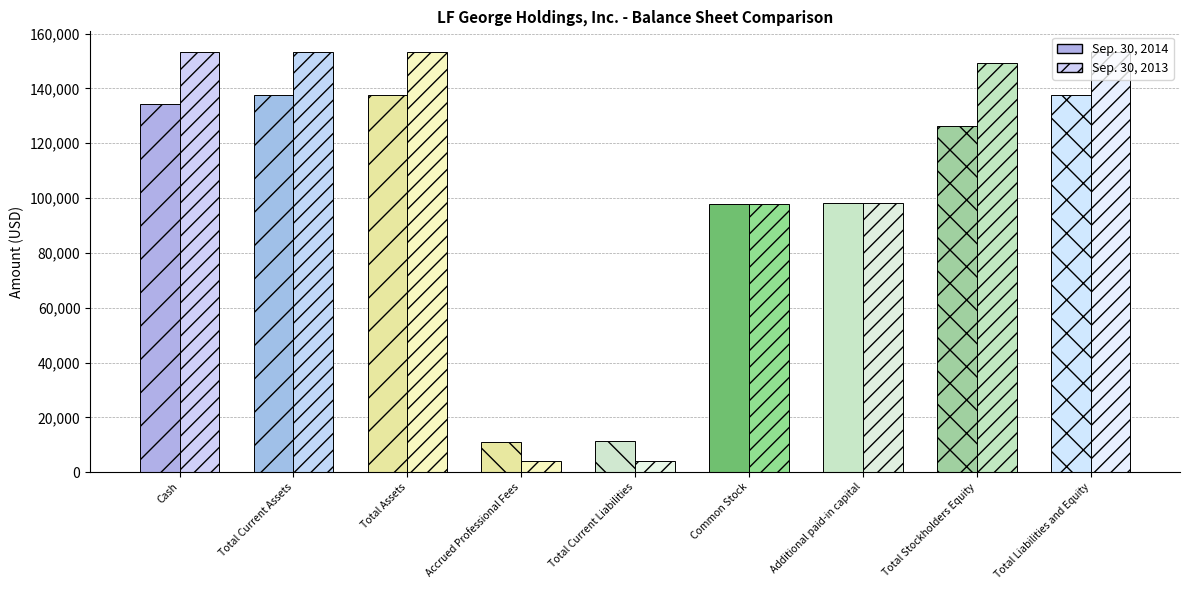

What is the difference between the Sep. 30, 2014 values at Additional paid-in capital and Total Liabilities and Equity?

39507